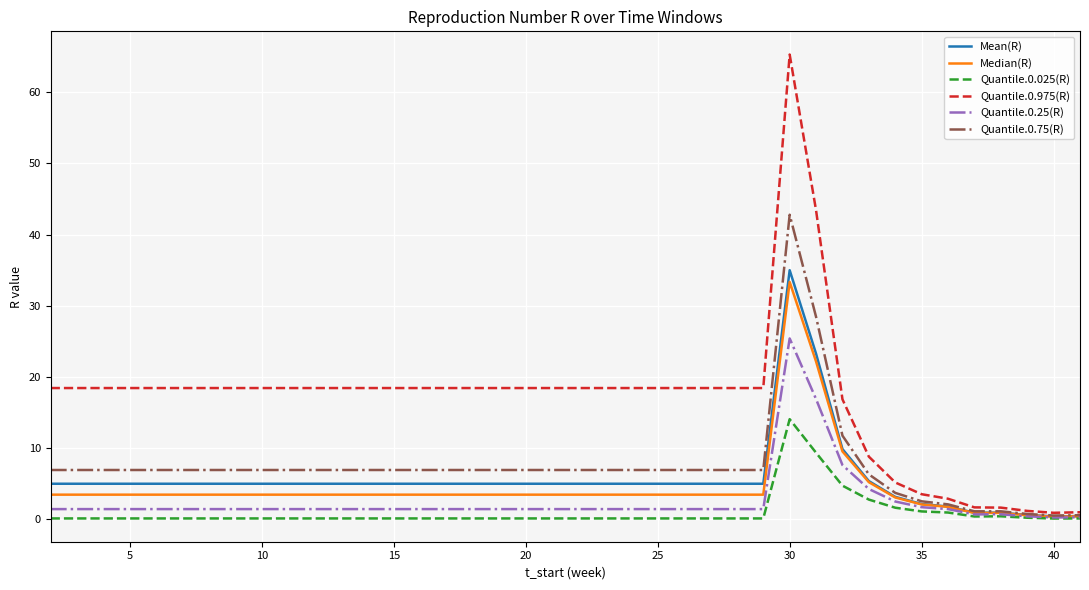

What is the difference between the second highest and minimum values in the Quantile.0.025(R) series?

9.2